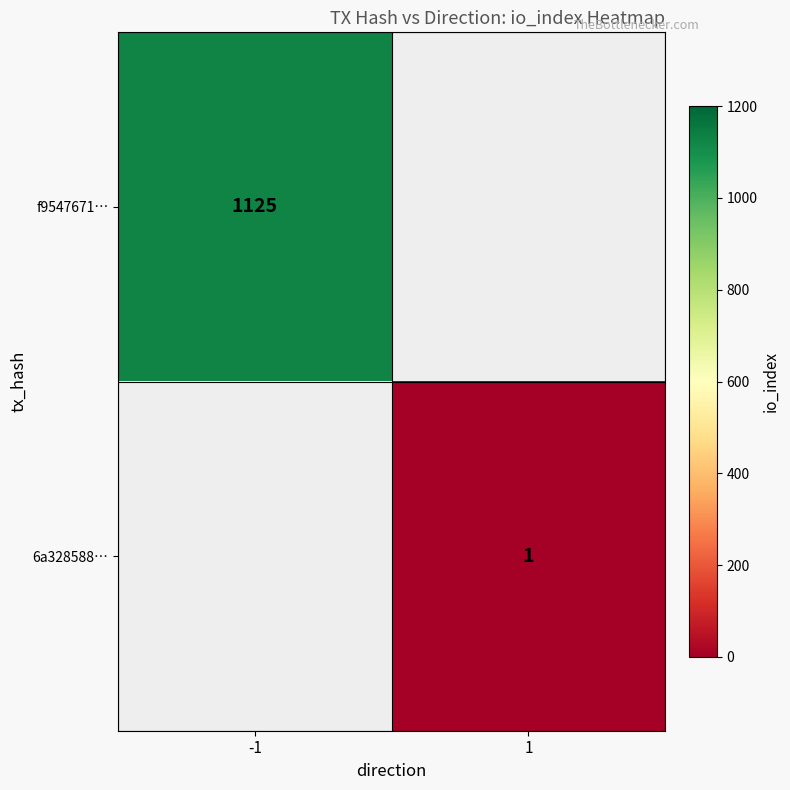

True or false: f9547671… has a value of 552 at -1.

False